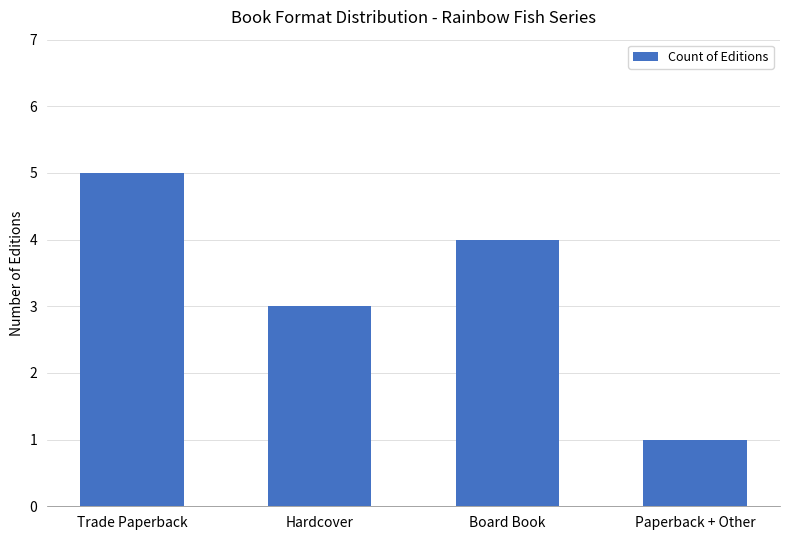

Which has a higher value, Hardcover or Trade Paperback?

Trade Paperback